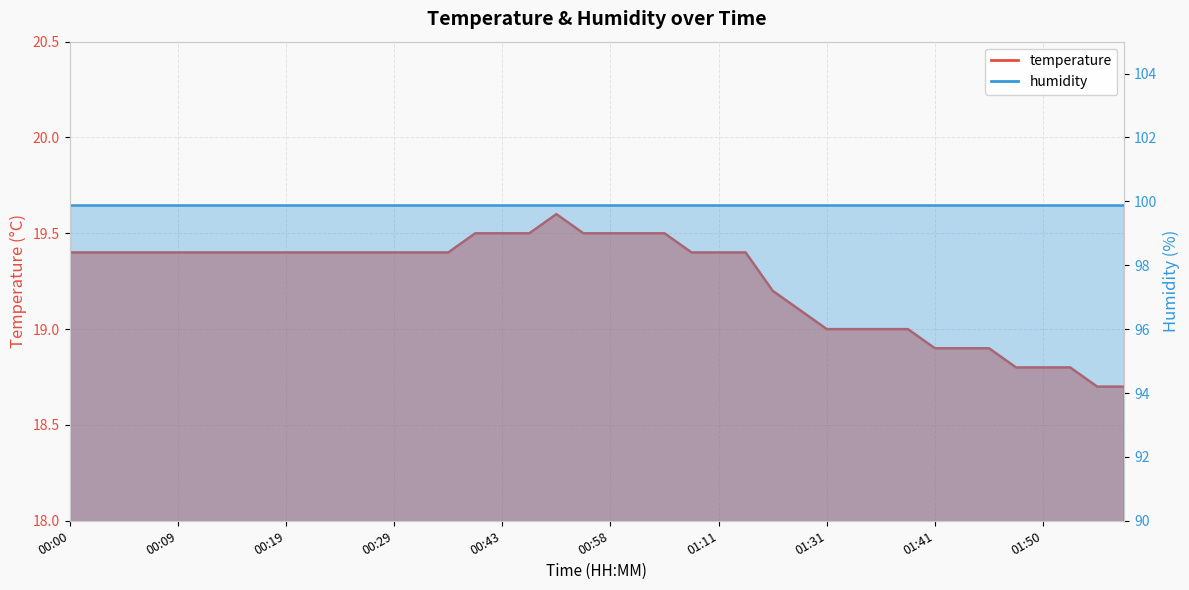

At which label is the value closest to 19?

01:31